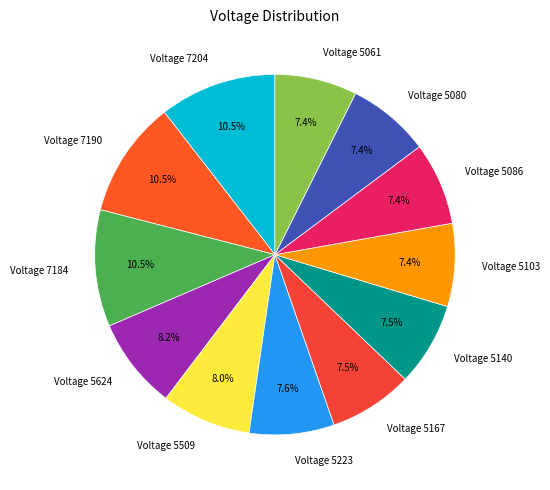

Does any single category account for the majority?

No